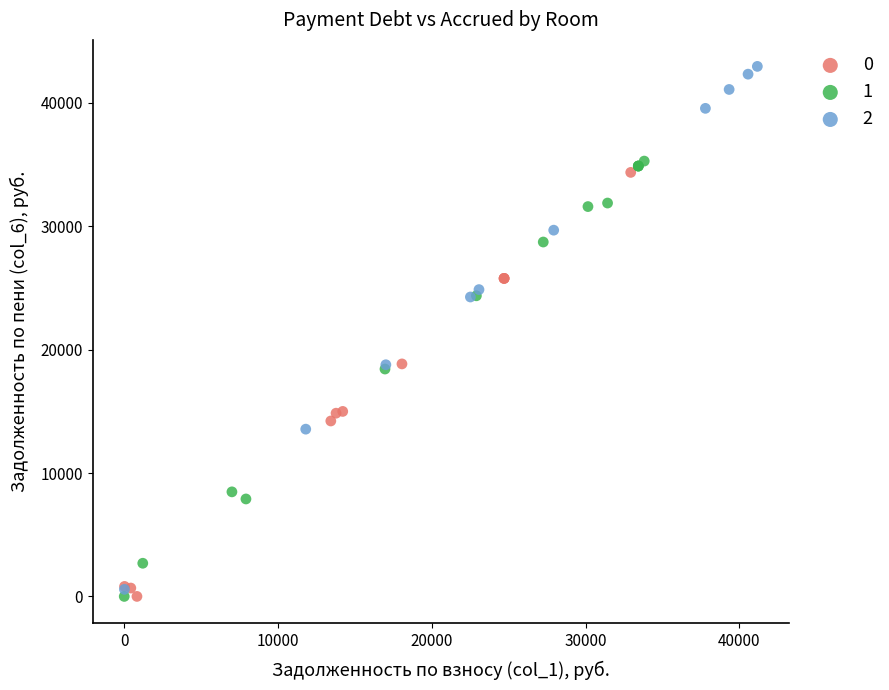

Which series reaches the maximum Y coordinate?

2